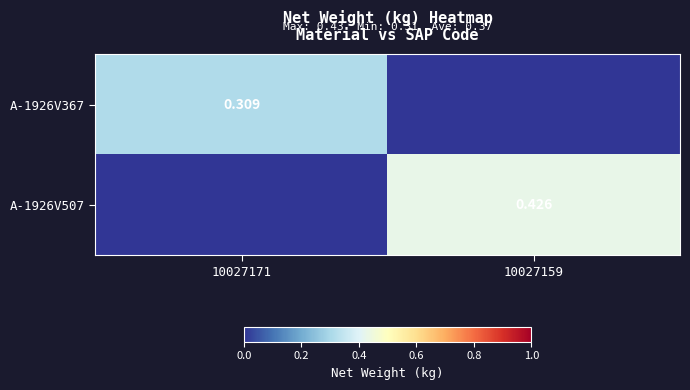

At which label is A-1926V507 closest to 0?

10027171